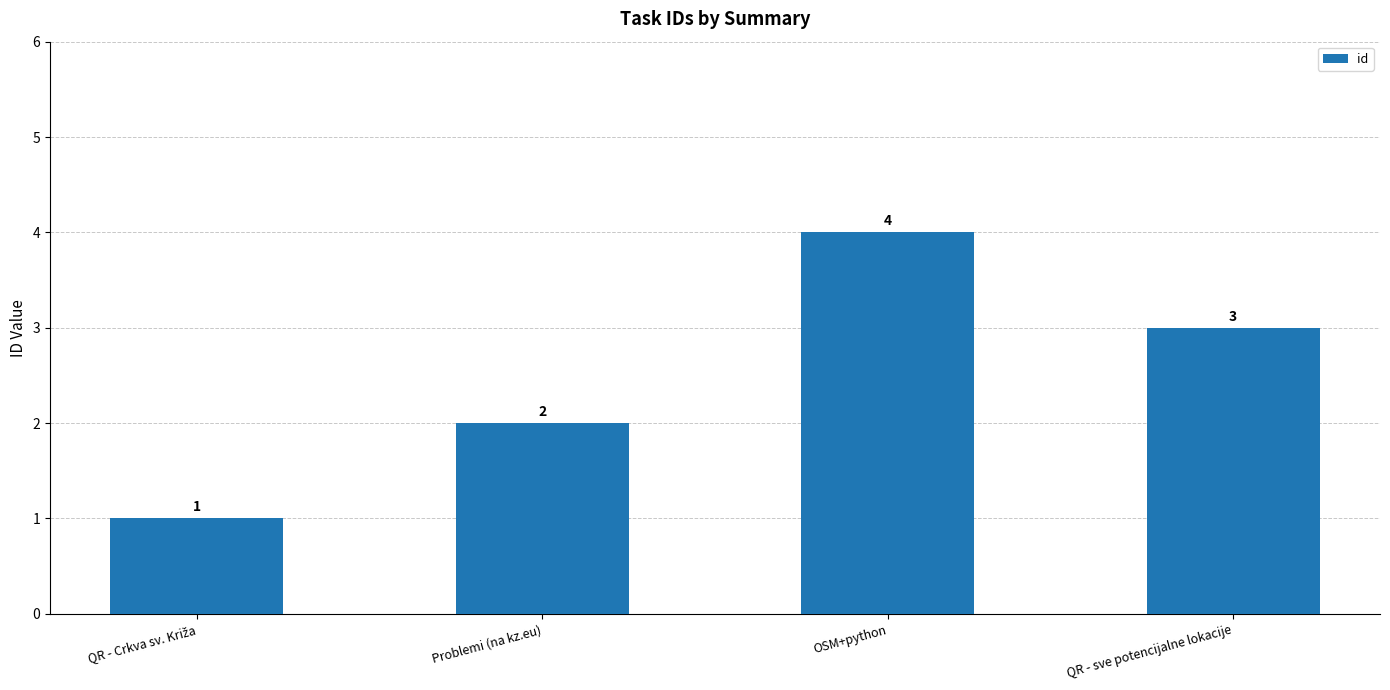

Reading left to right, extract all data points from this chart.

1	2	4	3